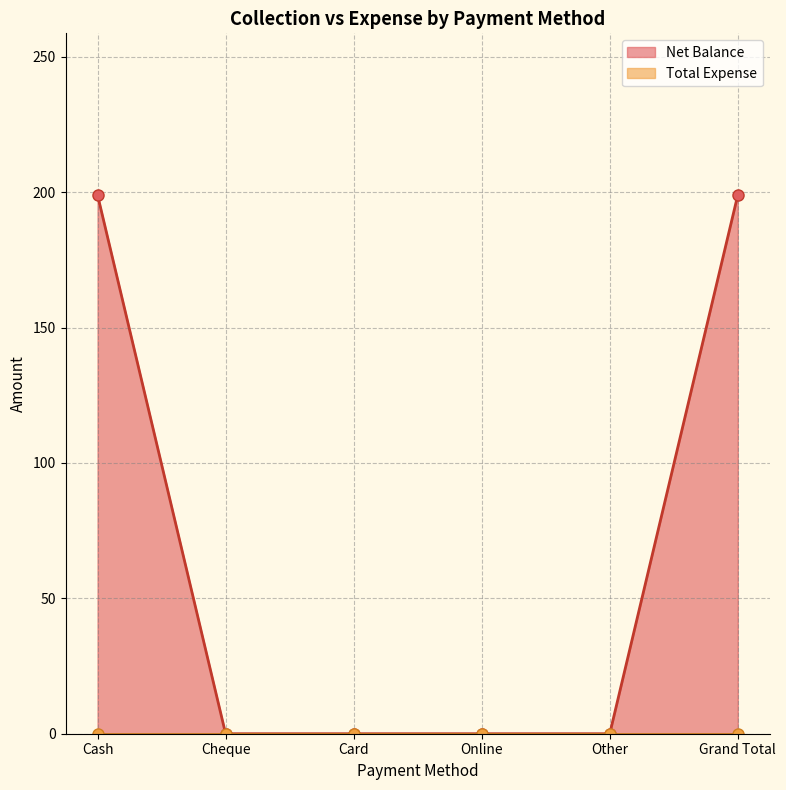

Rank the categories by value from lowest to highest.

Cheque, Card, Online, Other, Cash, Grand Total